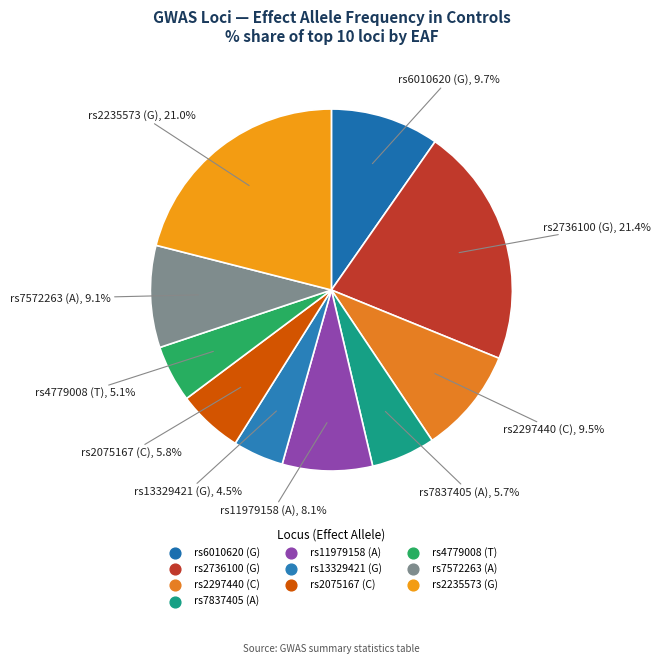

Which category has the smallest portion of the pie?

rs13329421 (G)